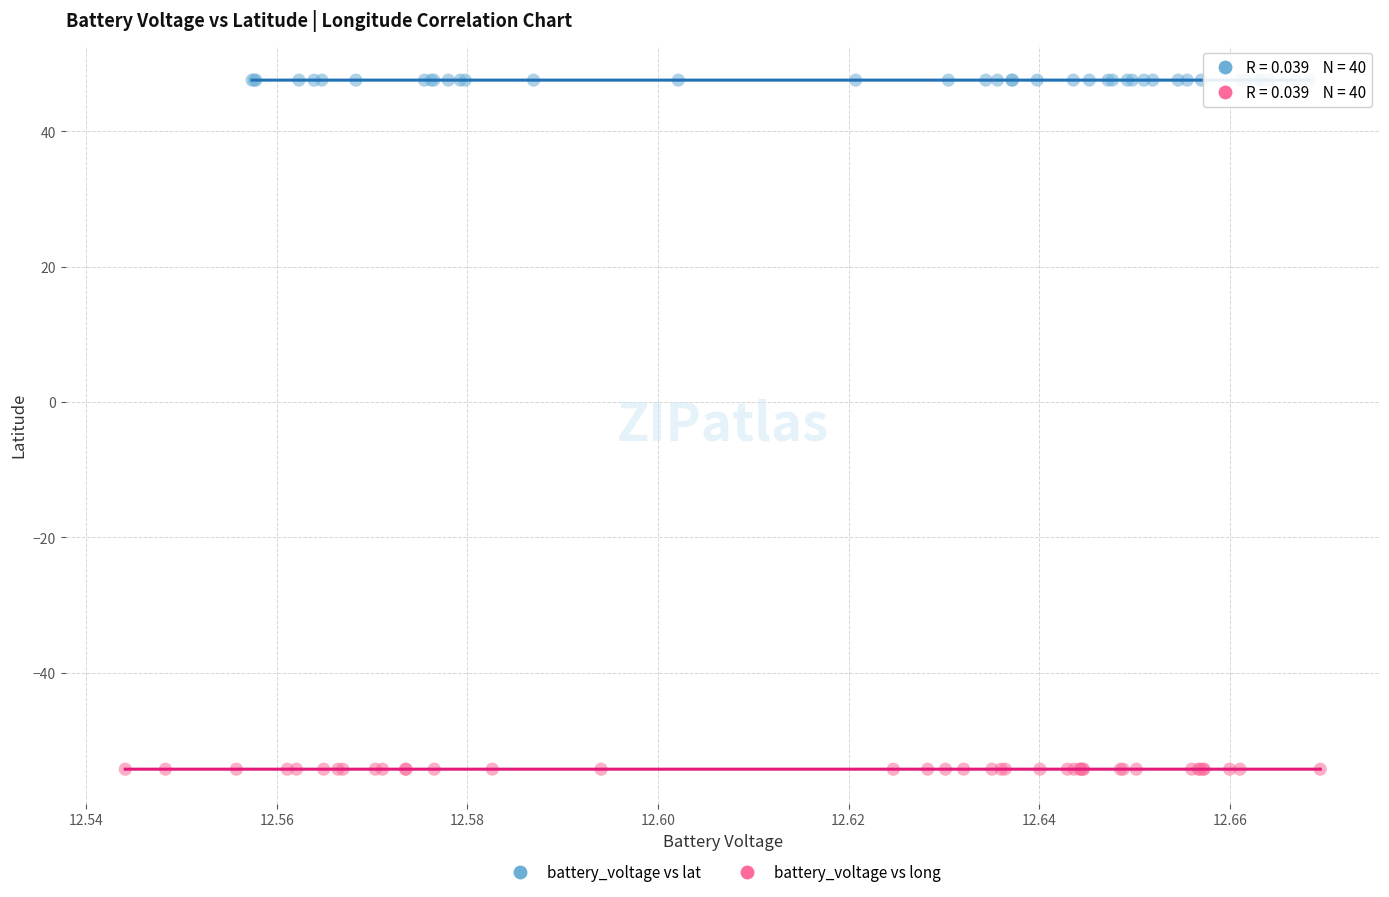

Which series reaches the minimum Y coordinate?

battery_voltage vs long